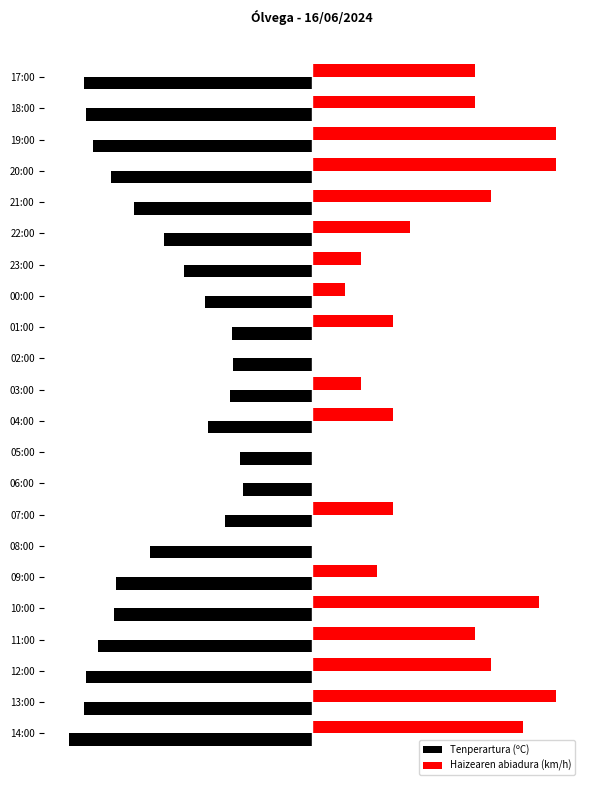

Where is Tenperartura (ºC) nearest to the value -15?

22:00